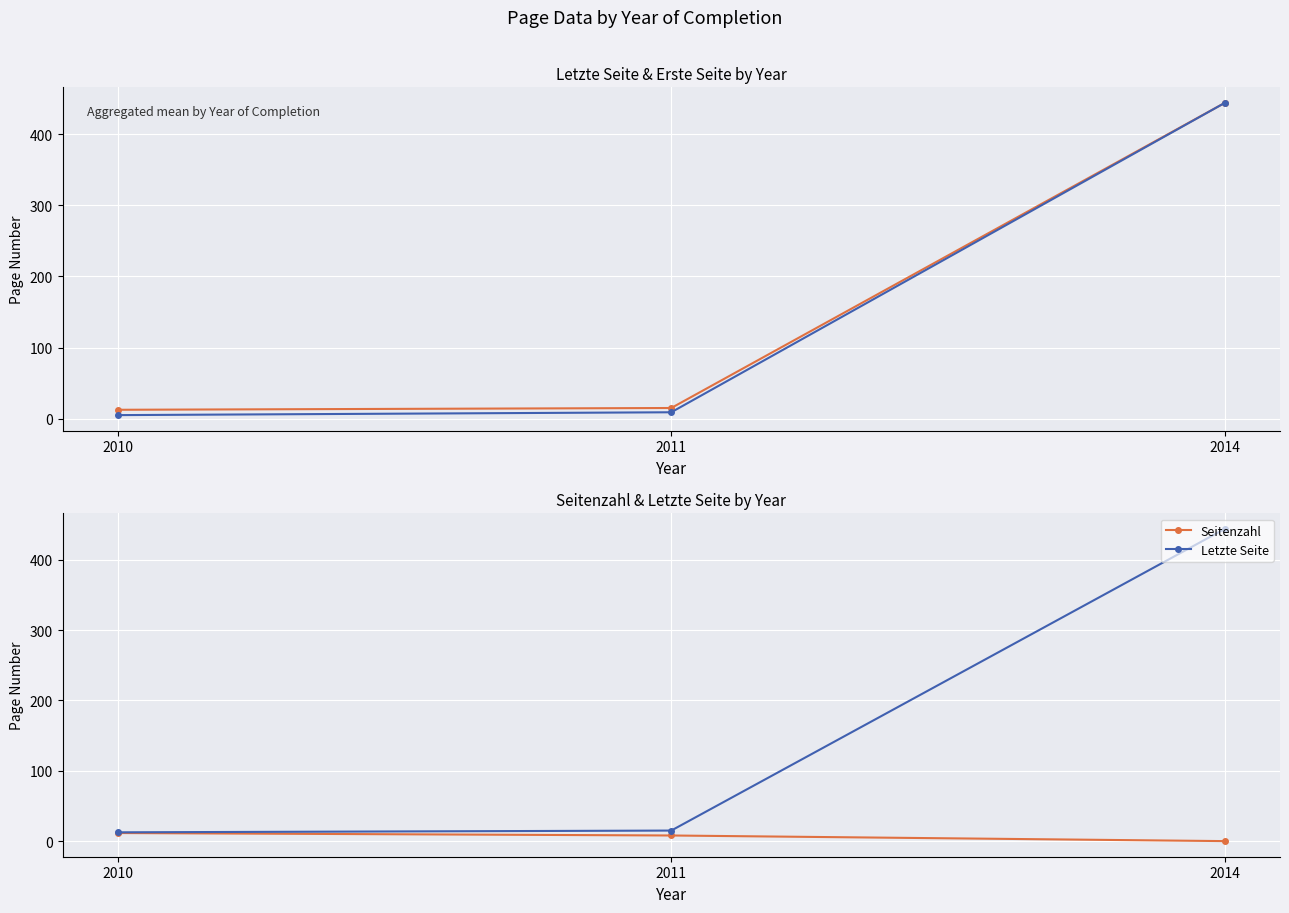

What is the value of the Letzte Seite point at the 2nd from the left?

15.0